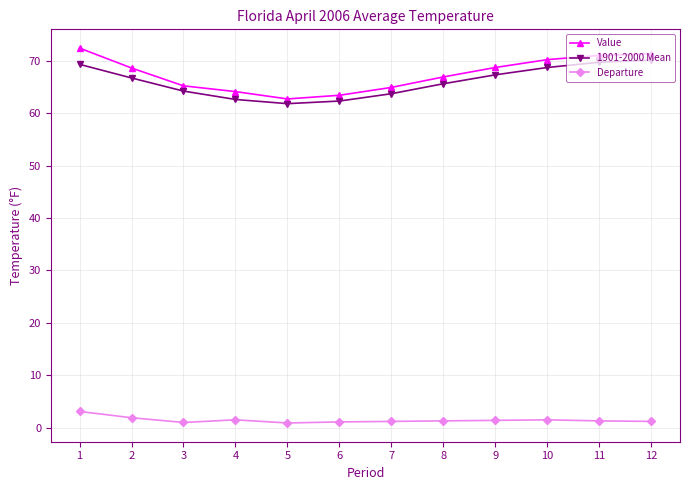

True or false: Departure has more than 1 interior local peaks.

True